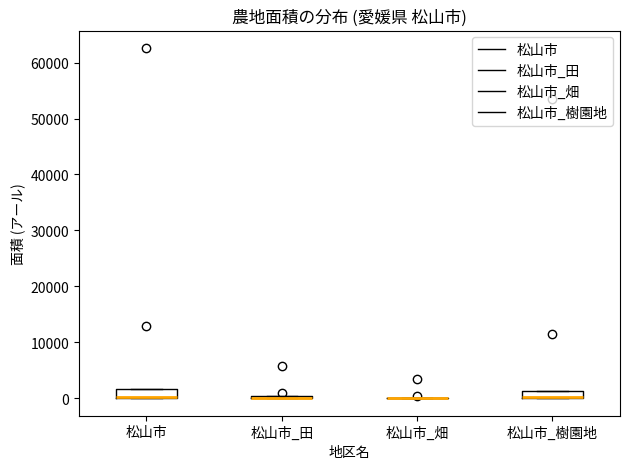

Where is the lower edge of the box for 松山市_樹園地 on the y-axis? The values are not printed on the chart, so give them approximately, as read against the axis.

0